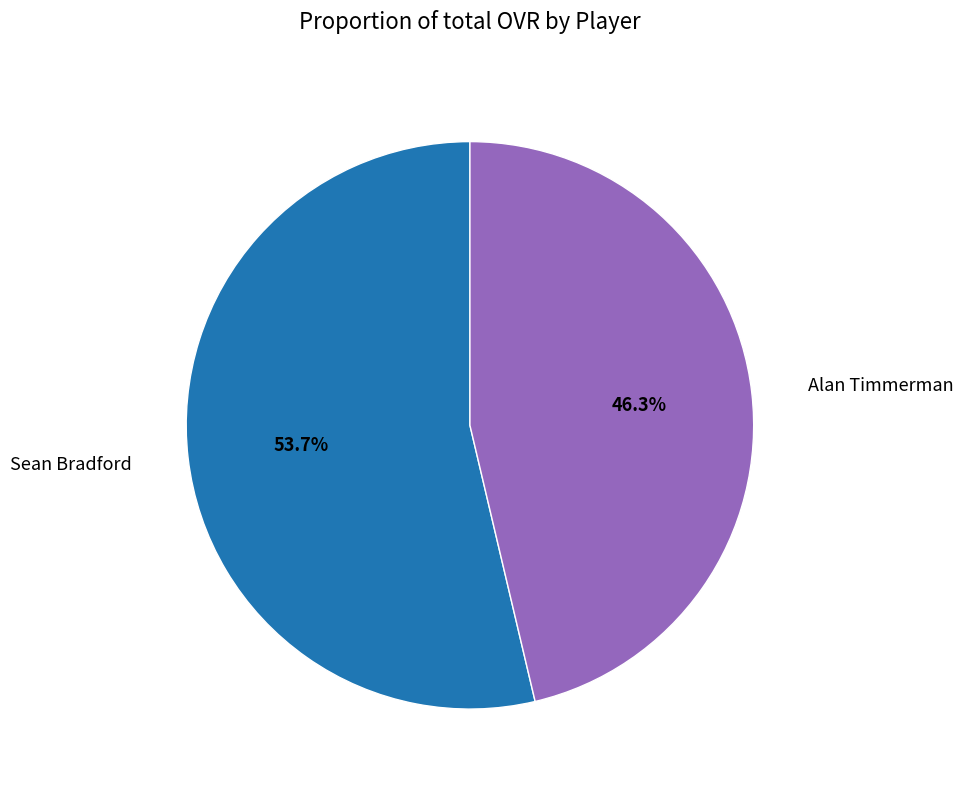

Is there any slice that represents more than half of the pie?

Yes